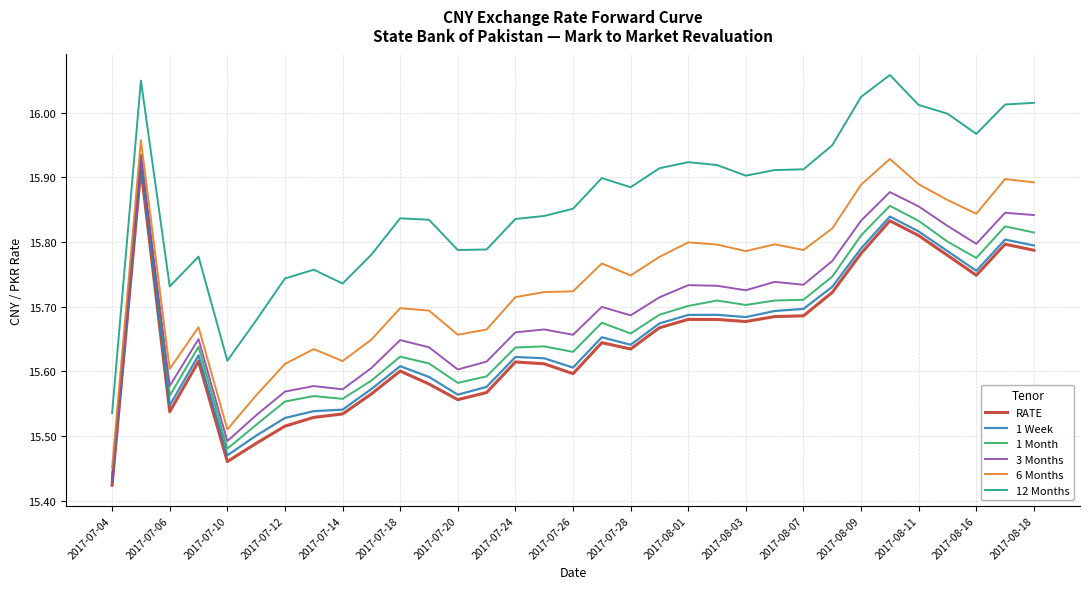

True or false: 6 Months and 1 Week intersect in this chart.

False